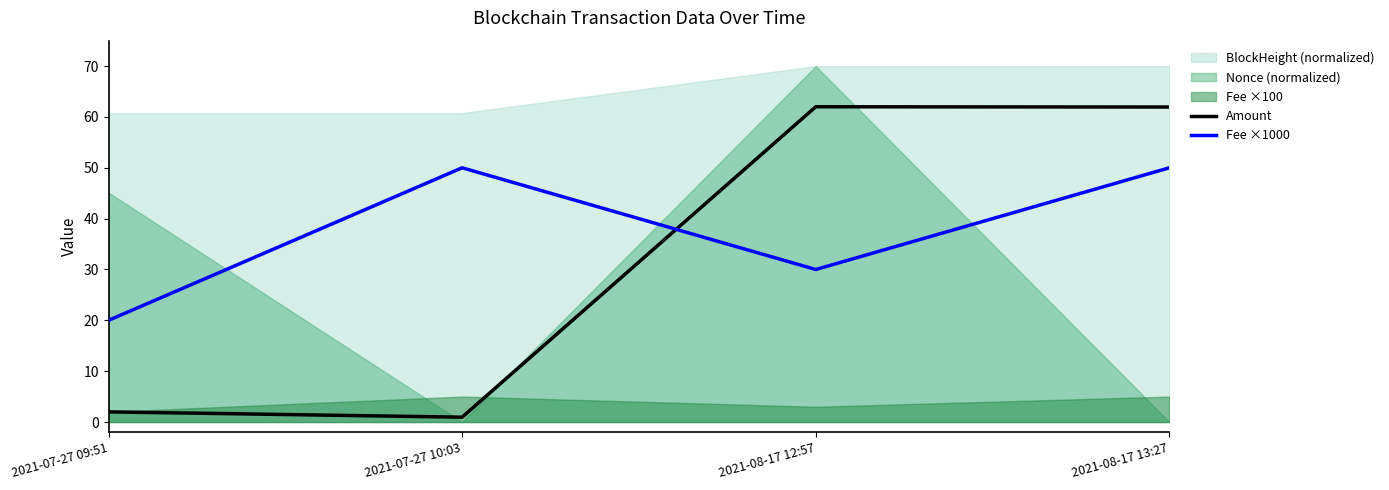

What is the sum of the Amount values at 2021-07-27 10:03 and 2021-07-27 09:51?

3.0